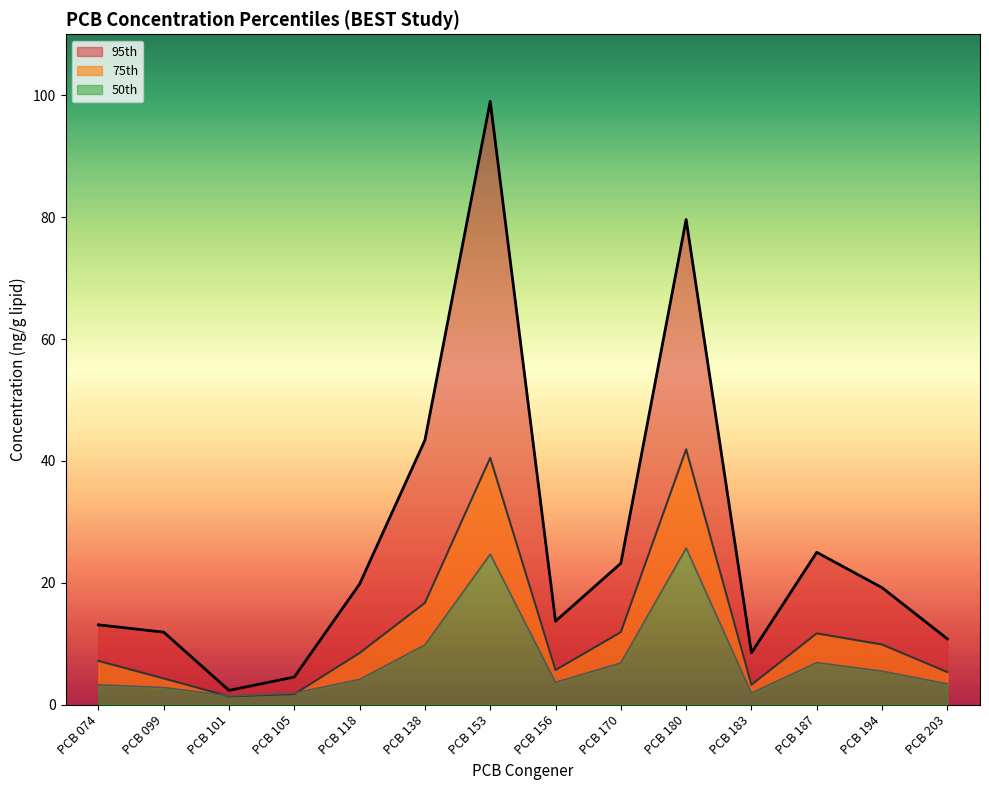

At which category is the sum across all series the highest?

PCB 153